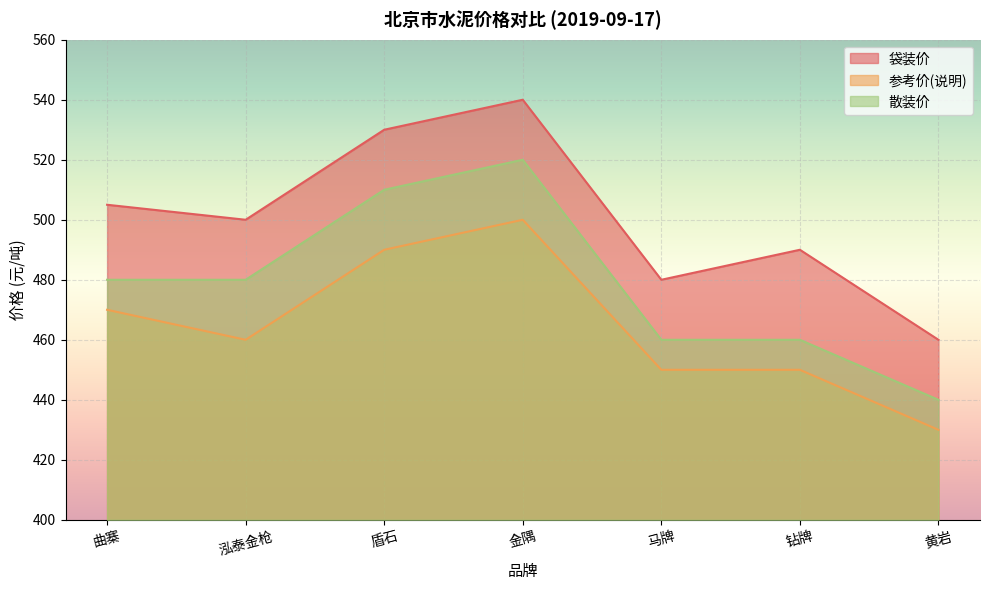

True or false: 参考价(说明) has more than 0 interior local peaks.

True